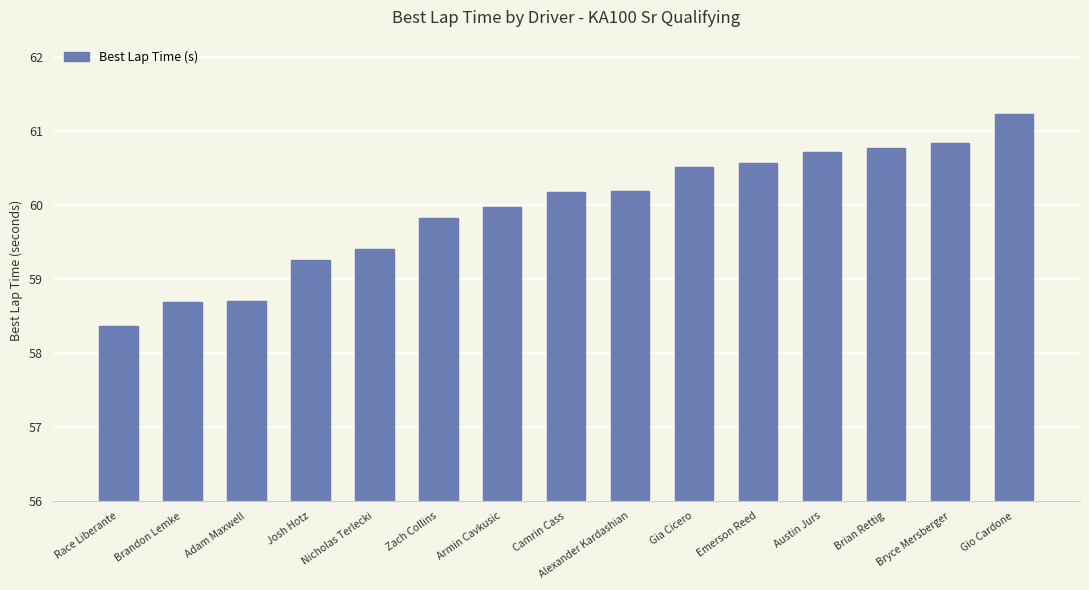

How many series are shown in this chart?

1